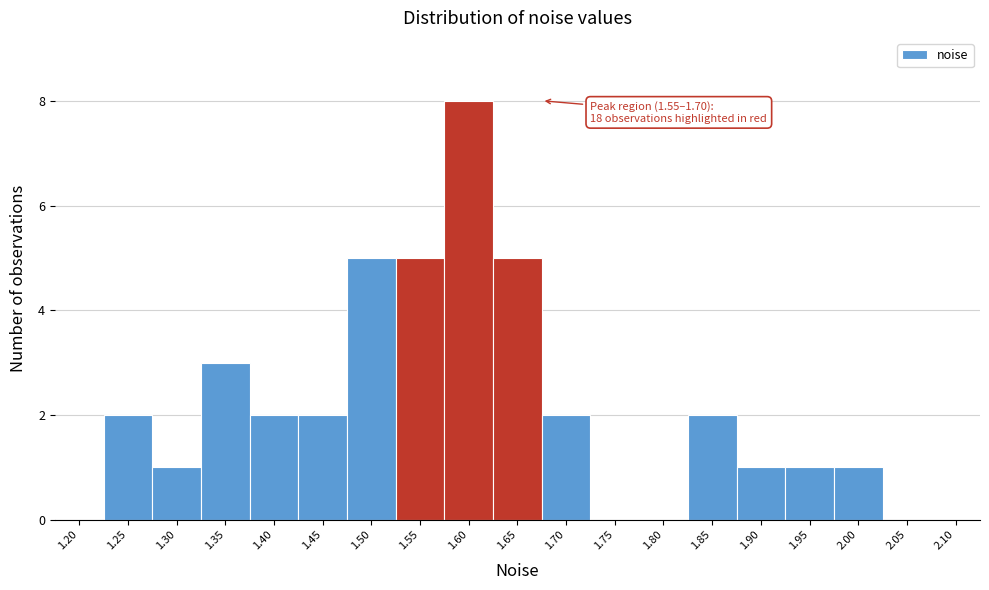

Reading right to left, transcribe all the data shown in this chart.

2.10=0	2.05=0	2.00=1	1.95=1	1.90=1	1.85=2	1.80=0	1.75=0	1.70=2	1.65=5	1.60=8	1.55=5	1.50=5	1.45=2	1.40=2	1.35=3	1.30=1	1.25=2	1.20=0